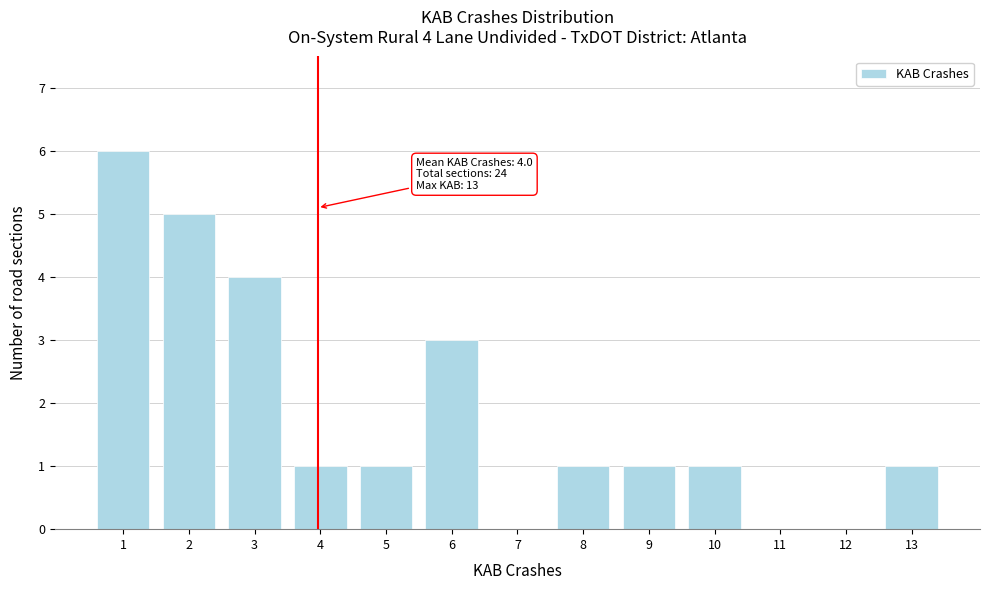

Reading left to right, list all the values displayed in this chart.

1=6	2=5	3=4	4=1	5=1	6=3	7=0	8=1	9=1	10=1	11=0	12=0	13=1